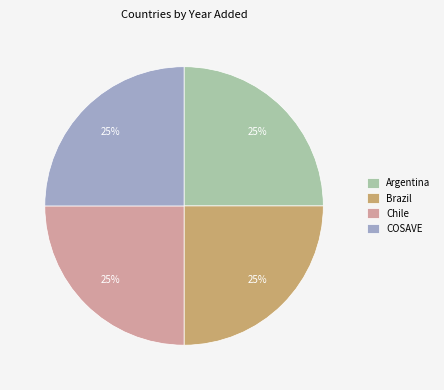

Is it true that Argentina is 11% of the pie?

False